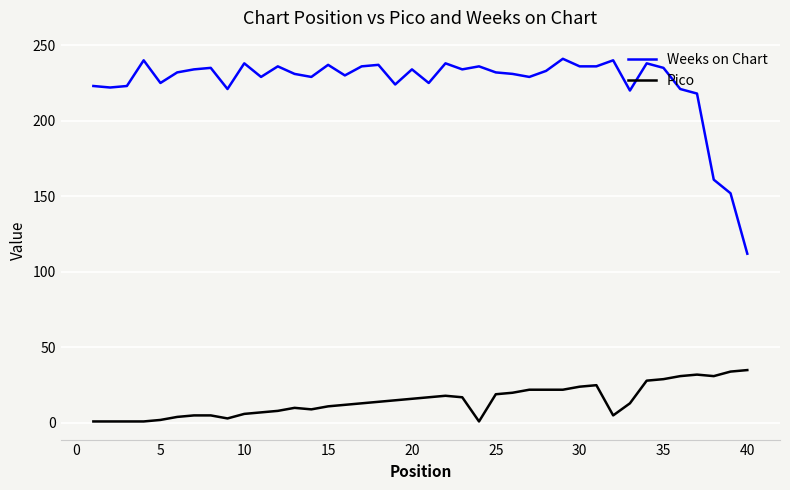

Which series has the largest total across all categories?

Weeks on Chart